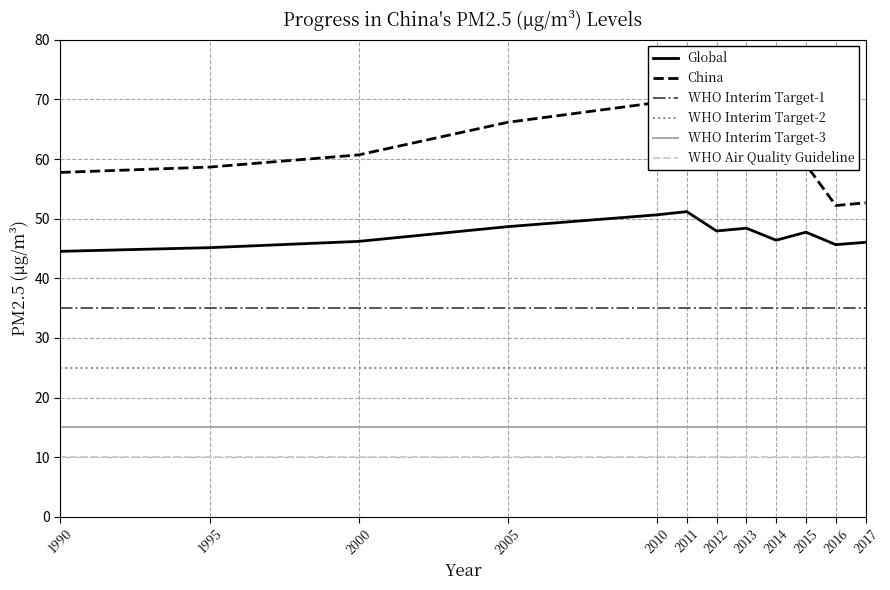

Reading left to right, list all the values displayed in this chart.

Global: 44.5	45.1	46.2	48.7	50.6	51.2	47.9	48.4	46.4	47.7	45.6	46.0
China: 57.8	58.7	60.7	66.2	69.5	70.5	63.8	65.5	59.8	59.1	52.2	52.7
WHO Interim Target-1: 35.0	35.0	35.0	35.0	35.0	35.0	35.0	35.0	35.0	35.0	35.0	35.0
WHO Interim Target-2: 25.0	25.0	25.0	25.0	25.0	25.0	25.0	25.0	25.0	25.0	25.0	25.0
WHO Interim Target-3: 15.0	15.0	15.0	15.0	15.0	15.0	15.0	15.0	15.0	15.0	15.0	15.0
WHO Air Quality Guideline: 10.0	10.0	10.0	10.0	10.0	10.0	10.0	10.0	10.0	10.0	10.0	10.0